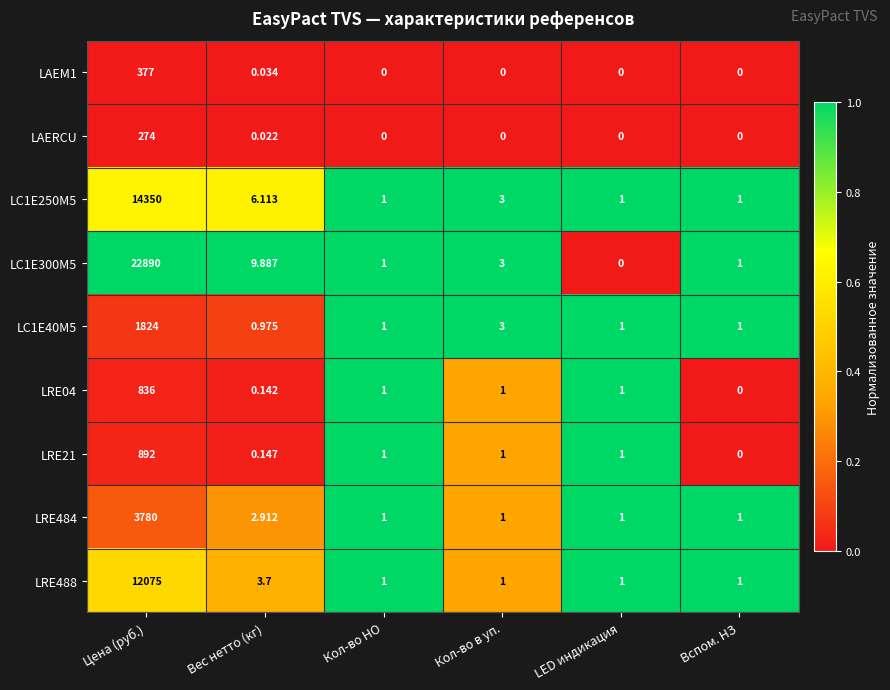

What is the spread (max minus min) of values at Цена (руб.)?

22616.0